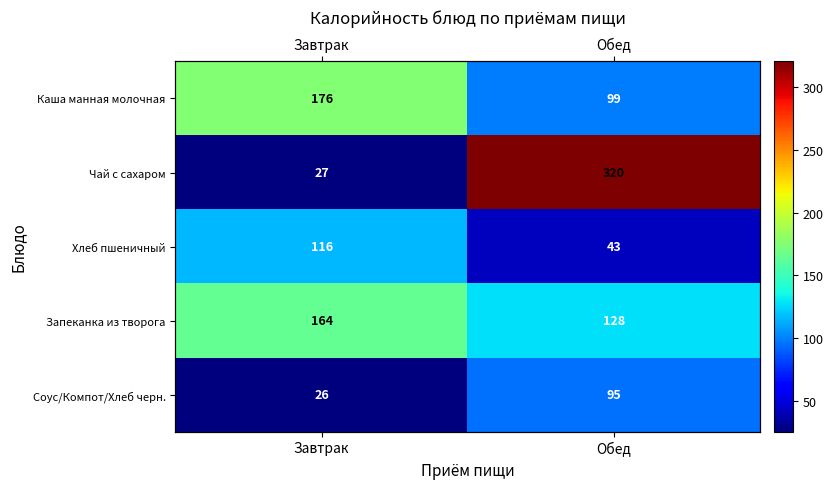

What is the smallest value displayed?

26